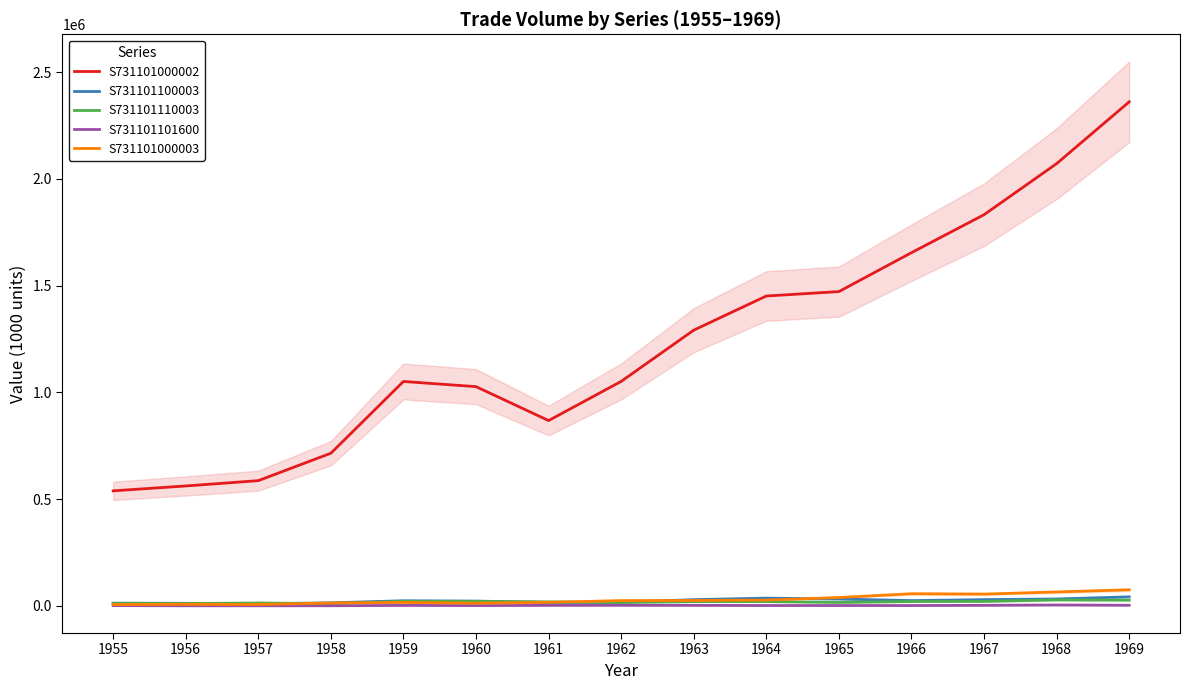

List the labels in order of S731101101600 value, smallest first.

1957, 1956, 1958, 1955, 1960, 1966, 1965, 1964, 1959, 1961, 1963, 1967, 1962, 1969, 1968